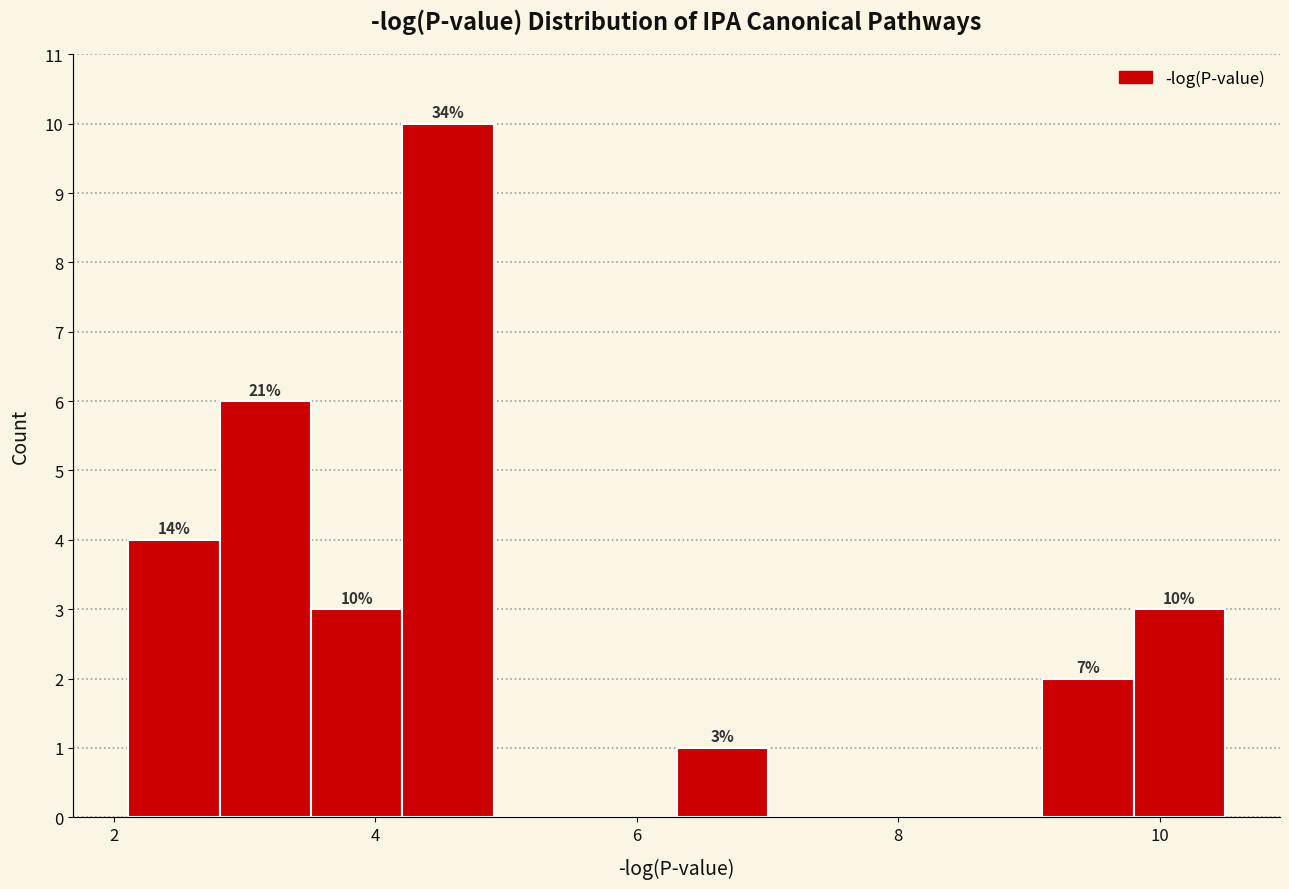

Around what value on the x-axis is the tallest bar? Give the approximate position of its centre, as read against the axis.

4.6